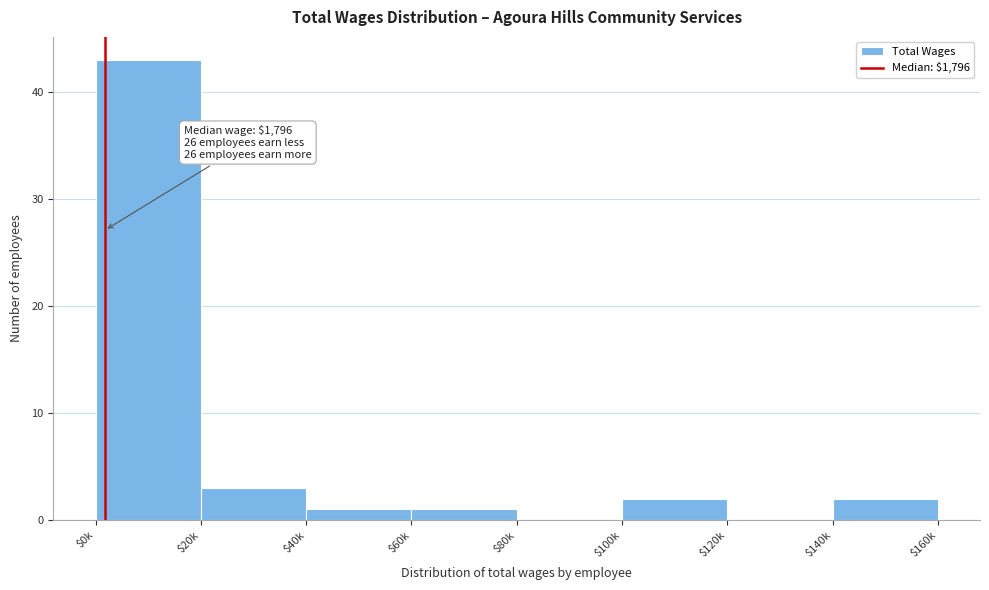

The value at $60k is 1. True or false?

True